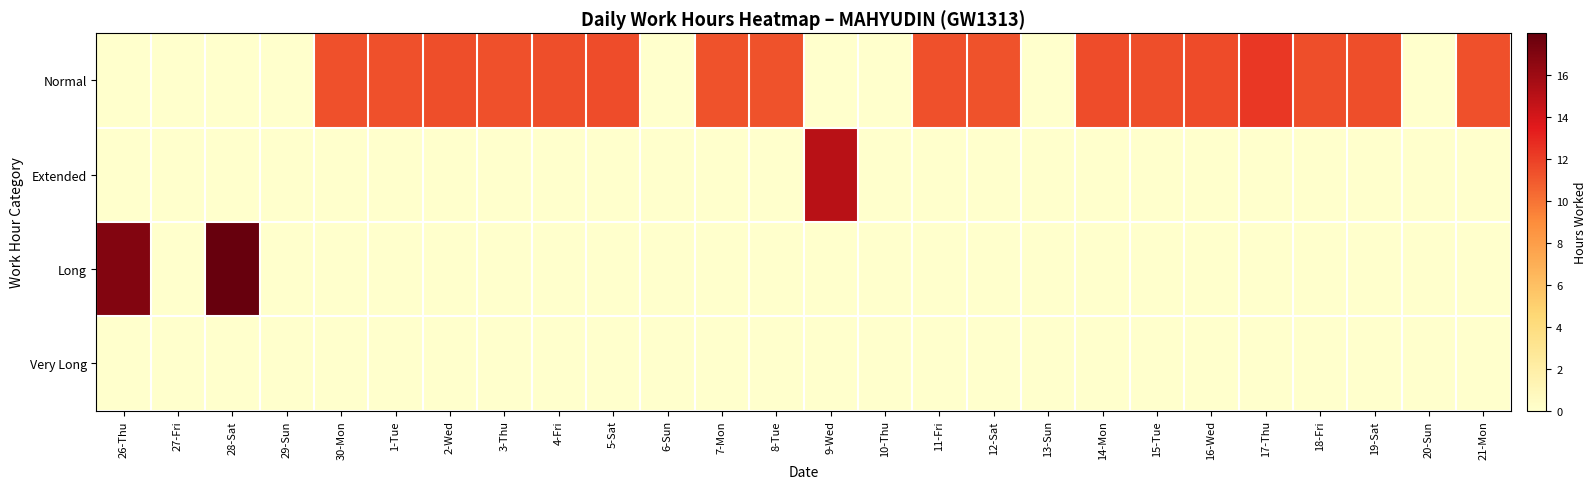

Between 5-Sat and 12-Sat, which series saw the biggest shift?

Normal